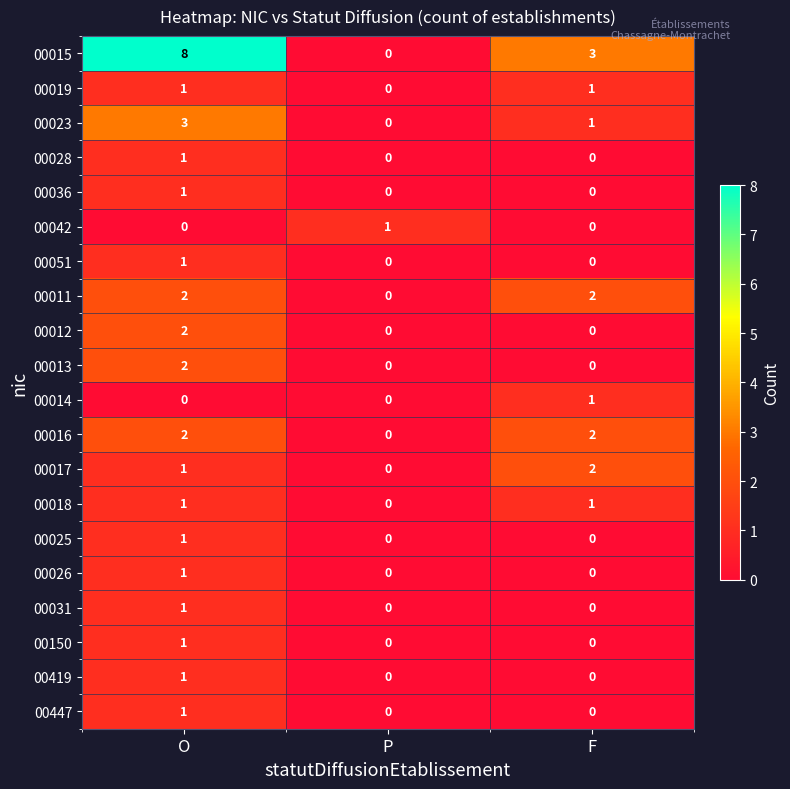

The value of 00026 at O is 1. True or false?

True